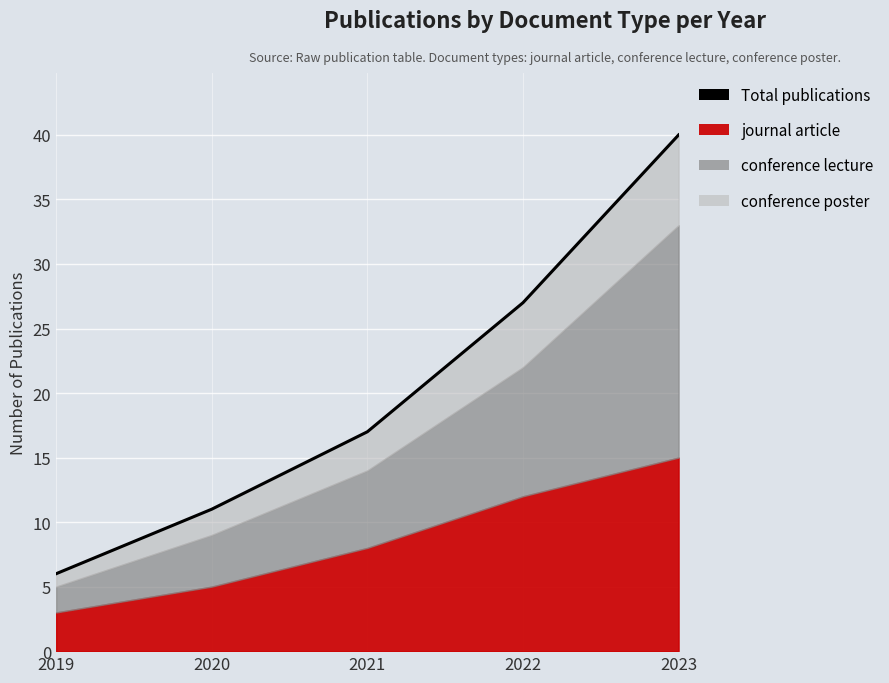

What is the ratio of the value at 2022 to the value at 2023?

0.7